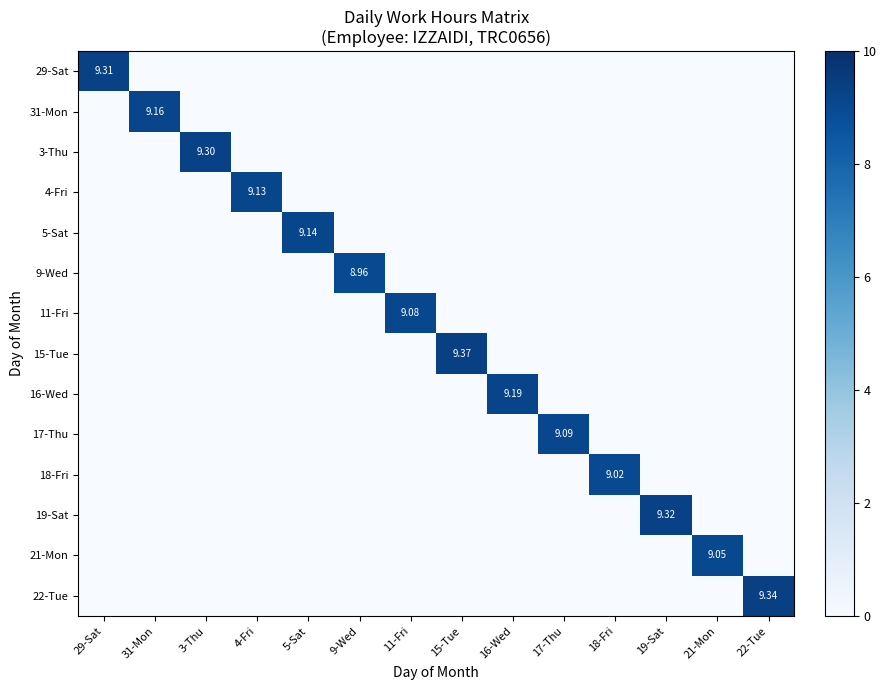

Which series has the widest spread of values?

15-Tue